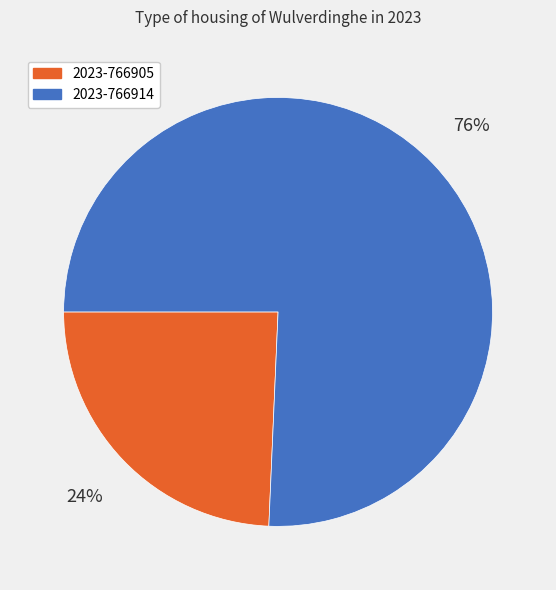

Combined, do 2023-766905 and 2023-766914 account for over 50%?

Yes